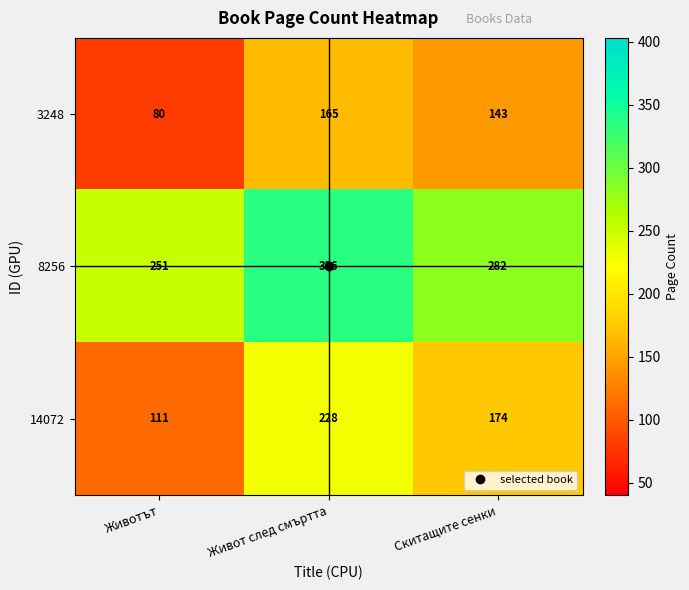

Which series has the largest range (max minus min)?

14072